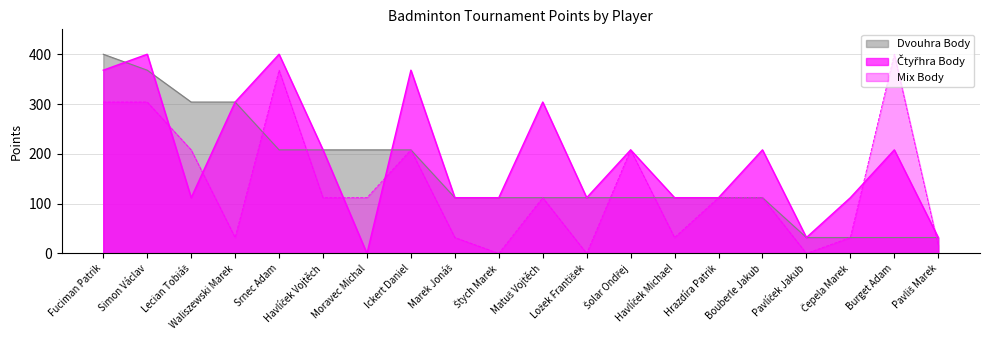

At how many categories does at least one series exceed 63?

18